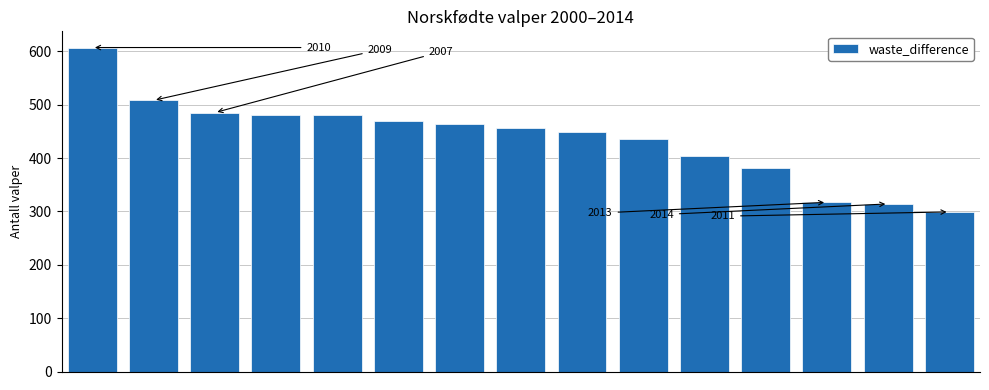

What is the smallest value displayed?

299